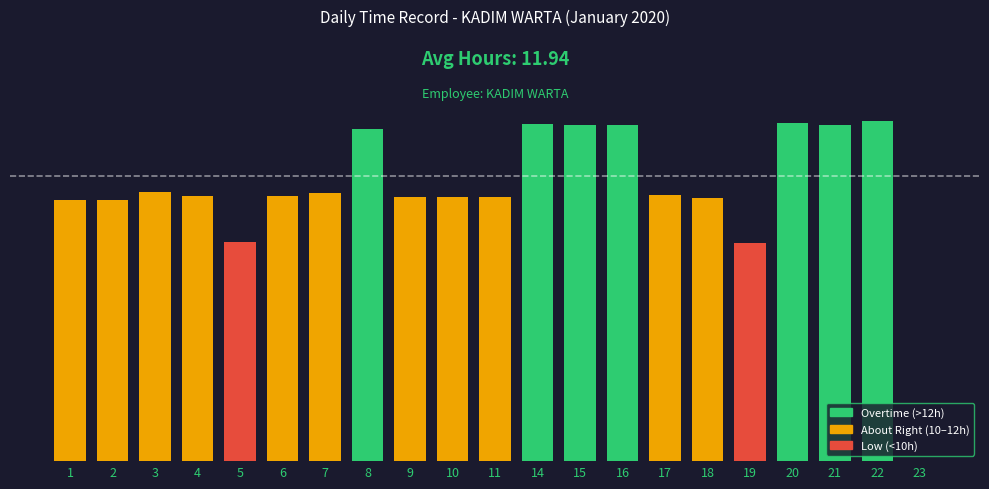

How many values exceed 11?

15